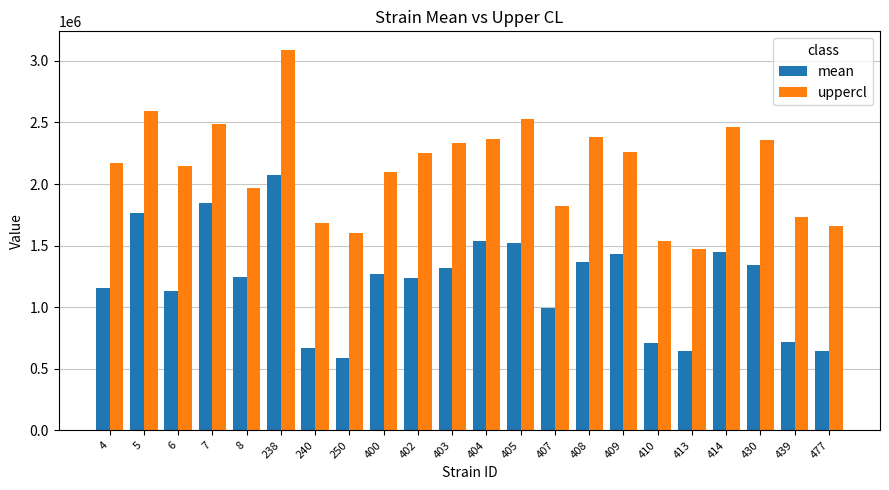

What is the difference between the maximum and minimum values in the uppercl series?

1610488.2